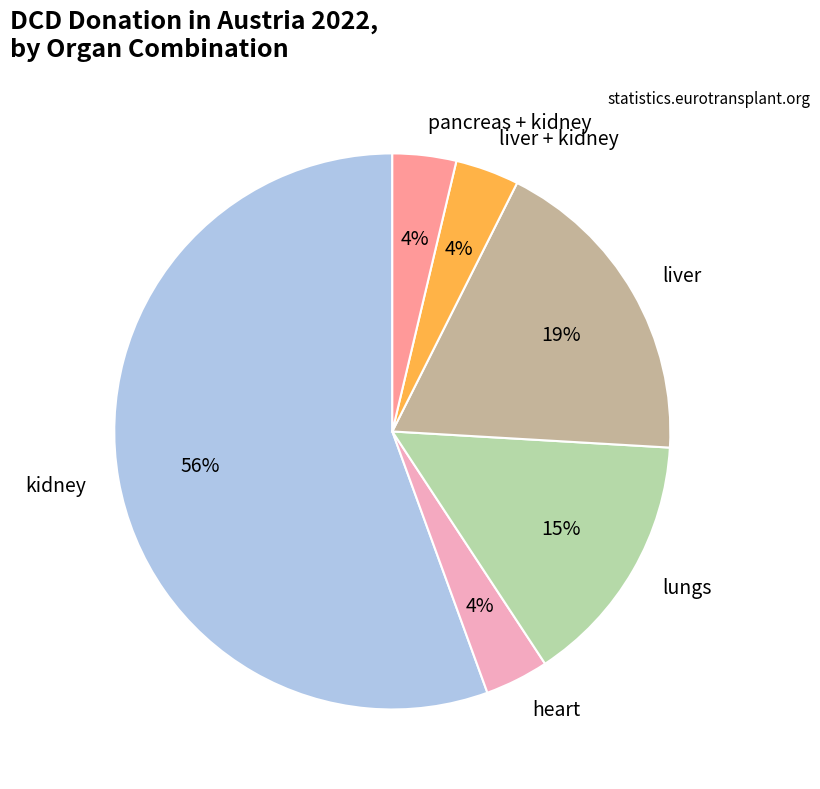

To the nearest percent, what is the average slice percentage?

17%